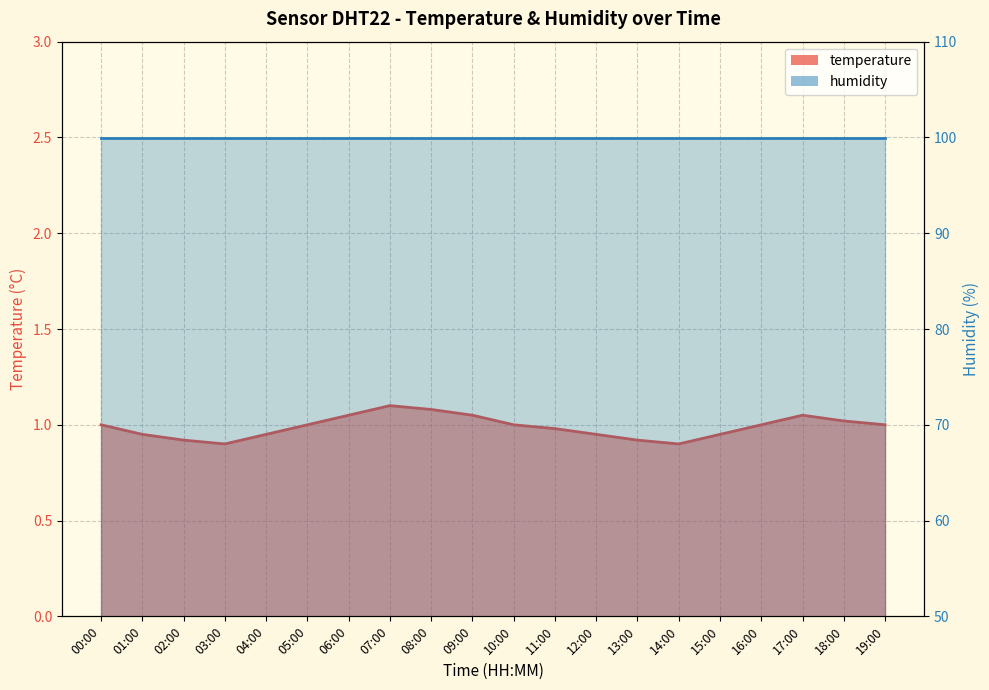

What is the value of the 12th point from the left?

1.0